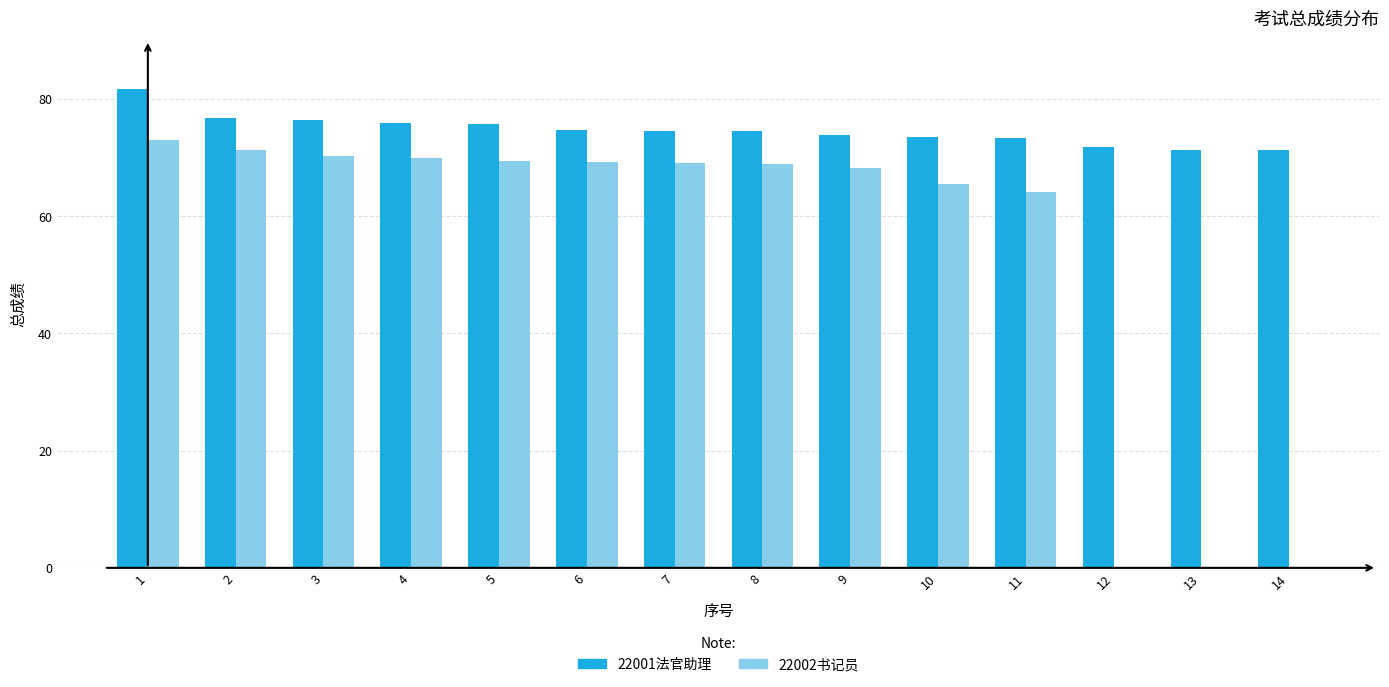

Is the value of 22001法官助理 at 4 greater than the value of 22002书记员 at 9?

Yes